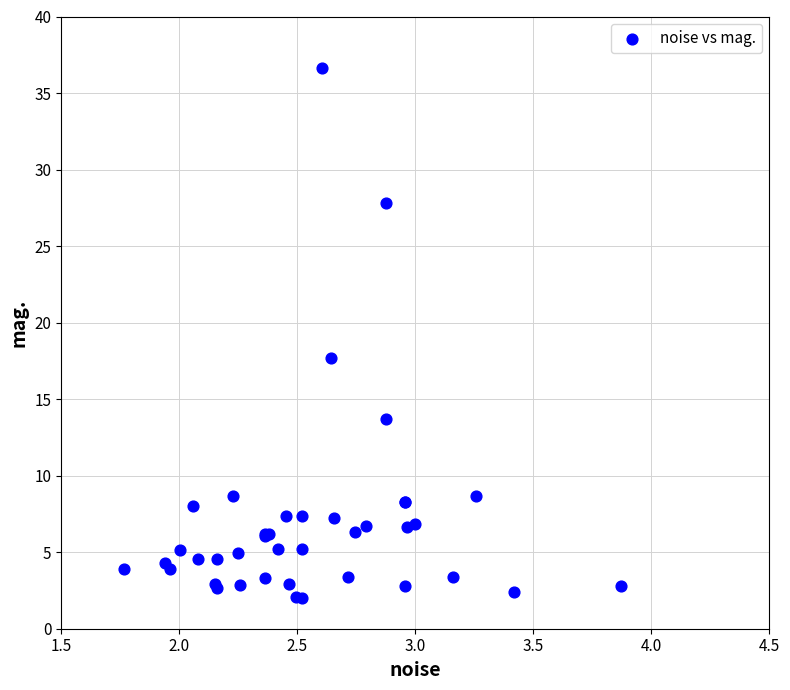

What Y value in the scatter plot is closest to 19?

17.7